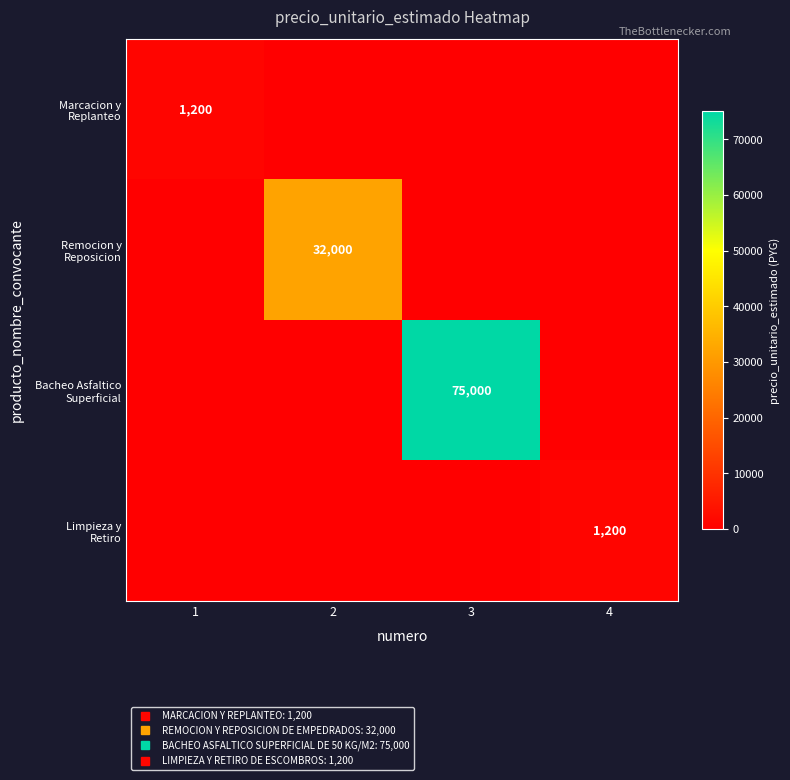

What is the total value across all series at 1?

1200